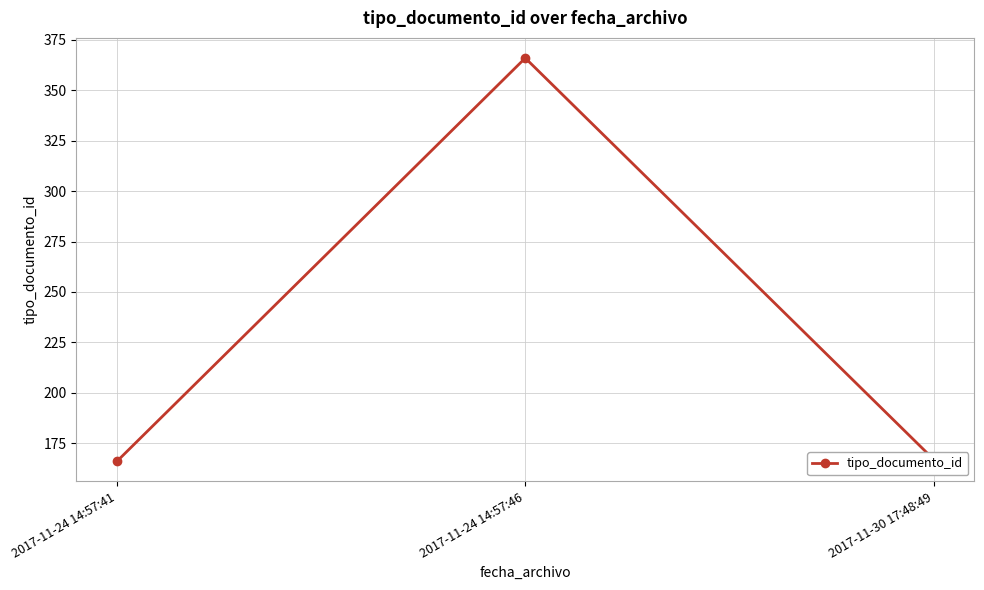

Reading right to left, extract all data points from this chart.

167	366	166